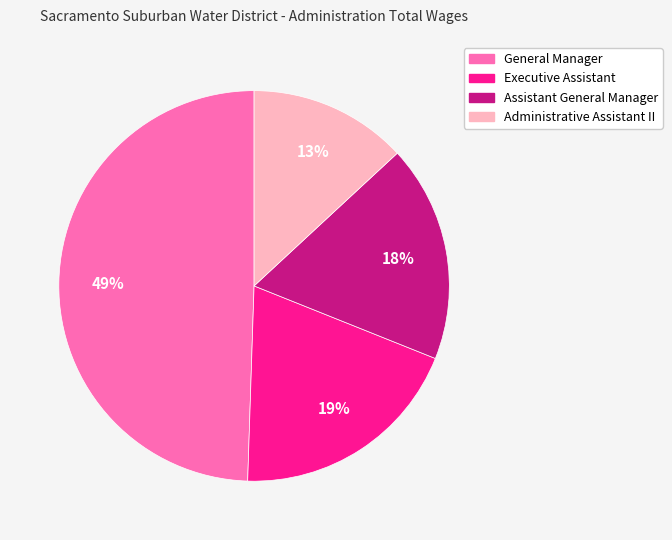

To the nearest percent, what portion does Executive Assistant represent?

19%